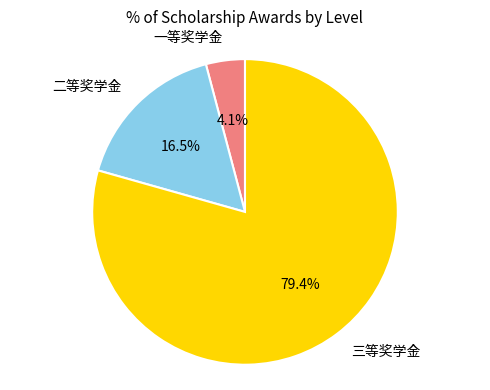

Is 一等奖学金 the majority of the pie?

No